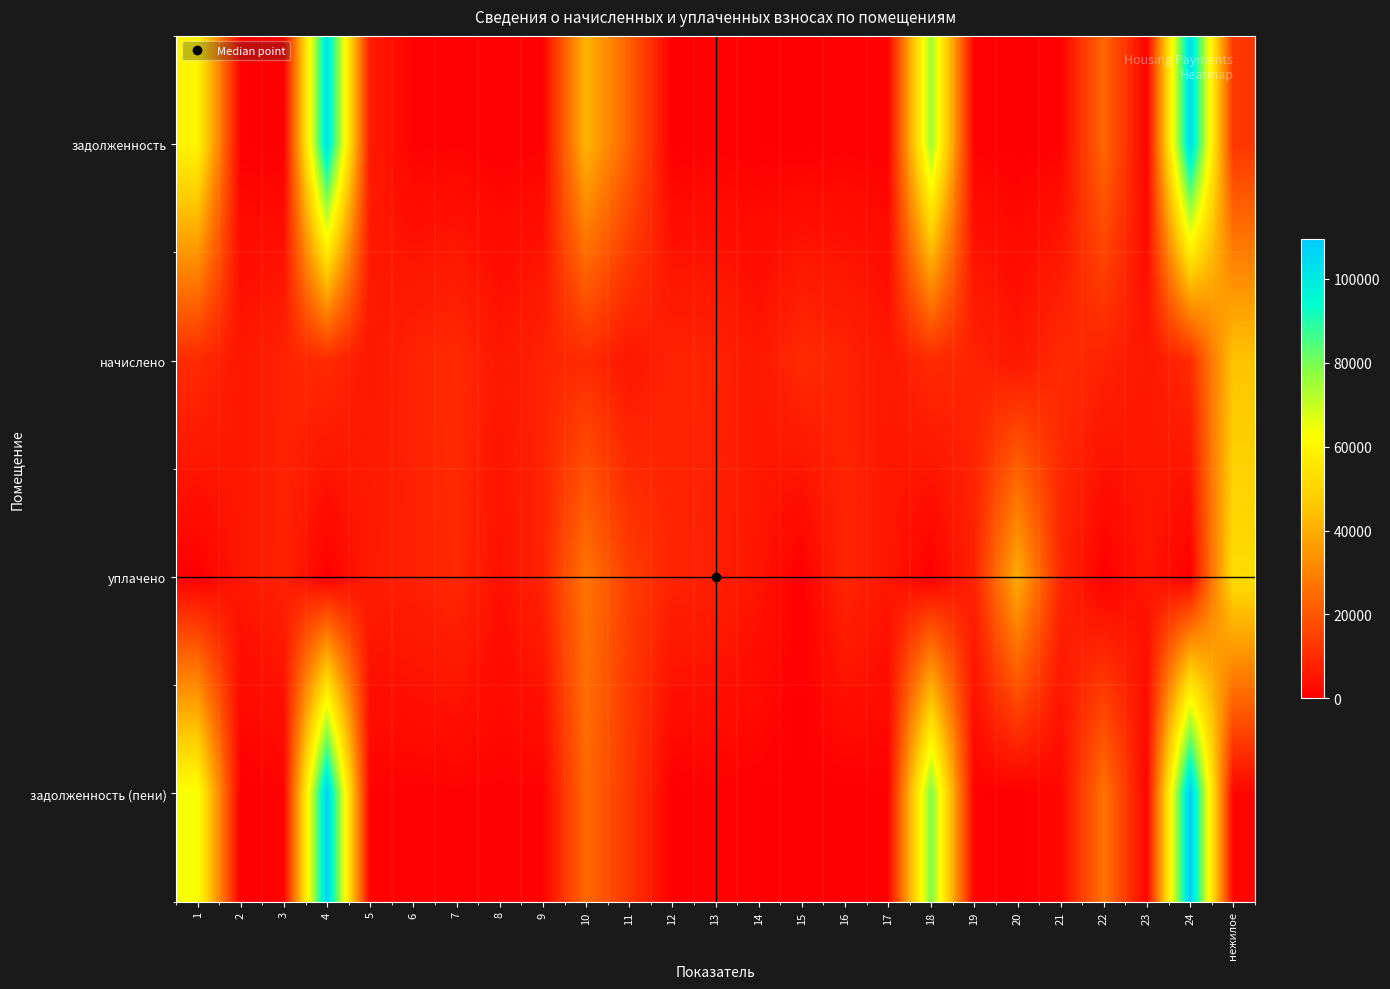

Between 8 and нежилое, which series saw the biggest shift?

уплачено